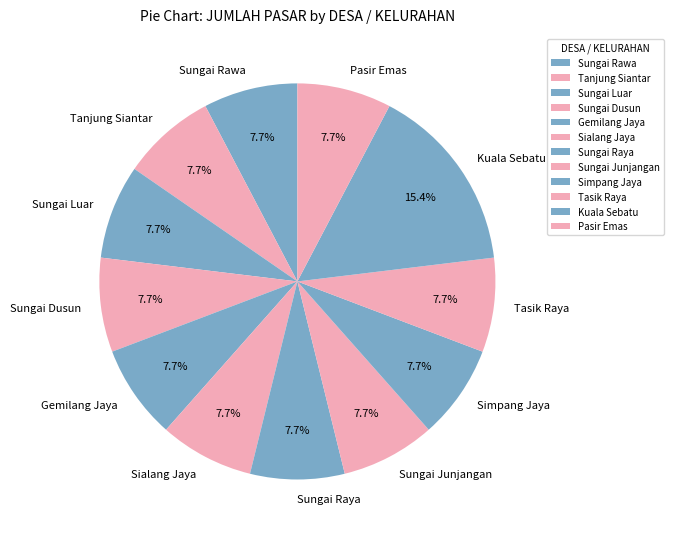

To the nearest percent, what percentage of the pie is Tanjung Siantar?

8%